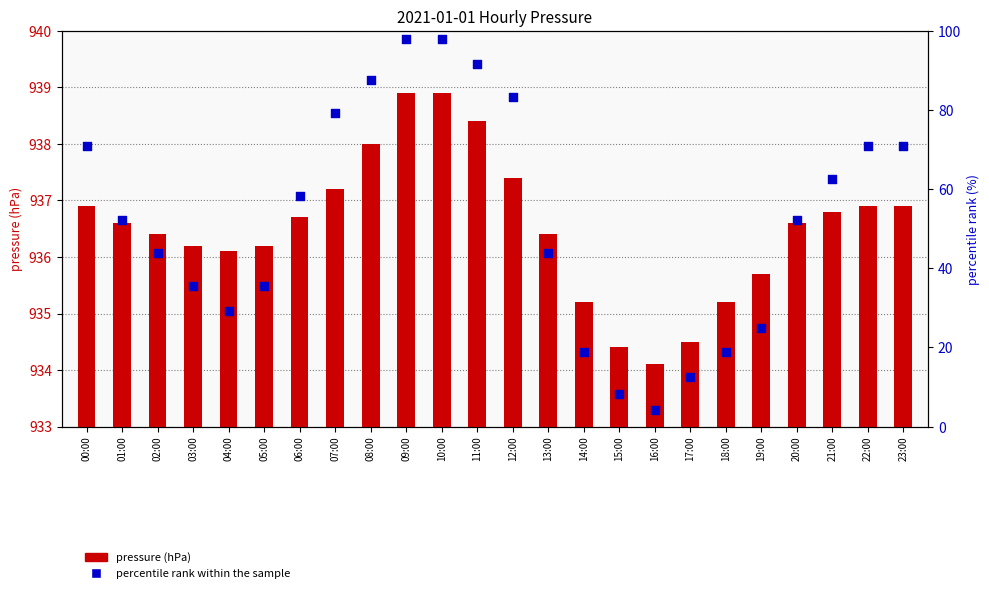

Which series contains the highest Y value?

pressure (hPa)